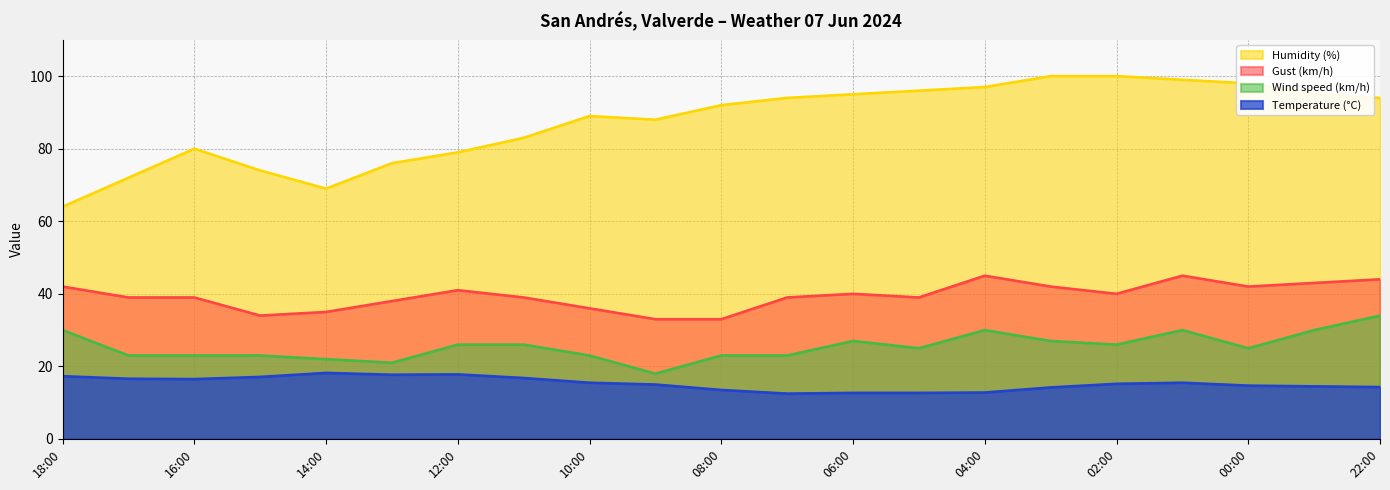

List the labels in order of Humidity (%) value, largest first.

03:00, 02:00, 01:00, 00:00, 04:00, 05:00, 06:00, 23:00, 07:00, 22:00, 08:00, 10:00, 09:00, 11:00, 16:00, 12:00, 13:00, 15:00, 17:00, 14:00, 18:00